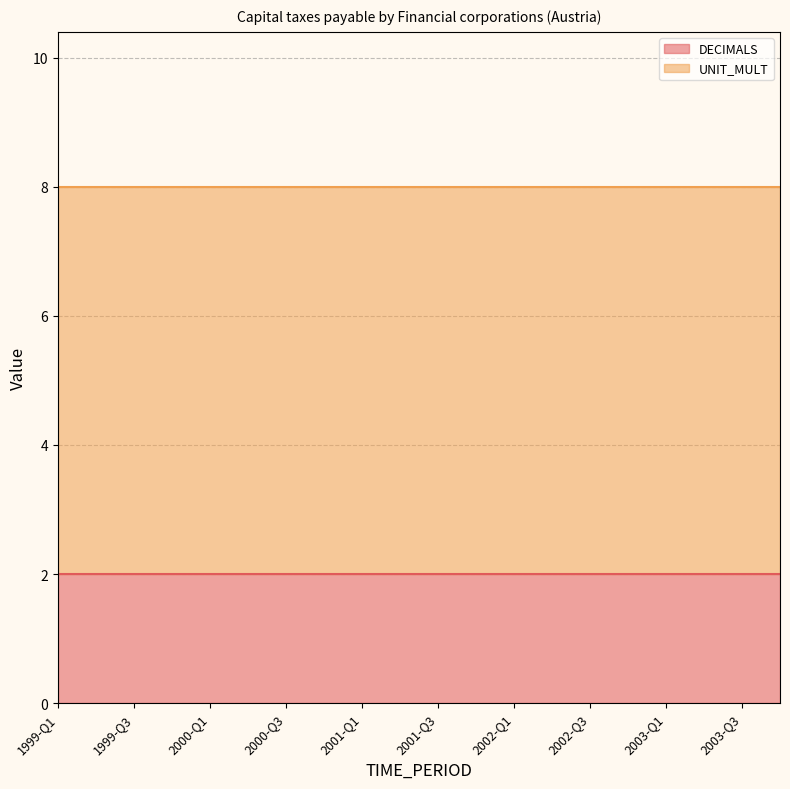

True or false: DECIMALS has a value of 0 at 1999-Q1.

False